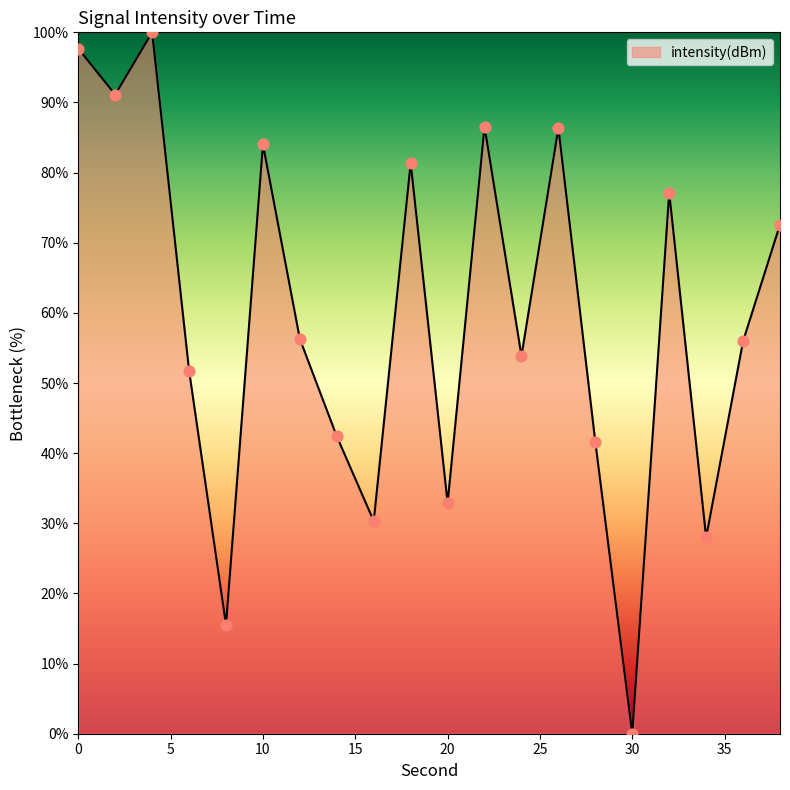

What is the difference between the maximum and minimum values?

100.0